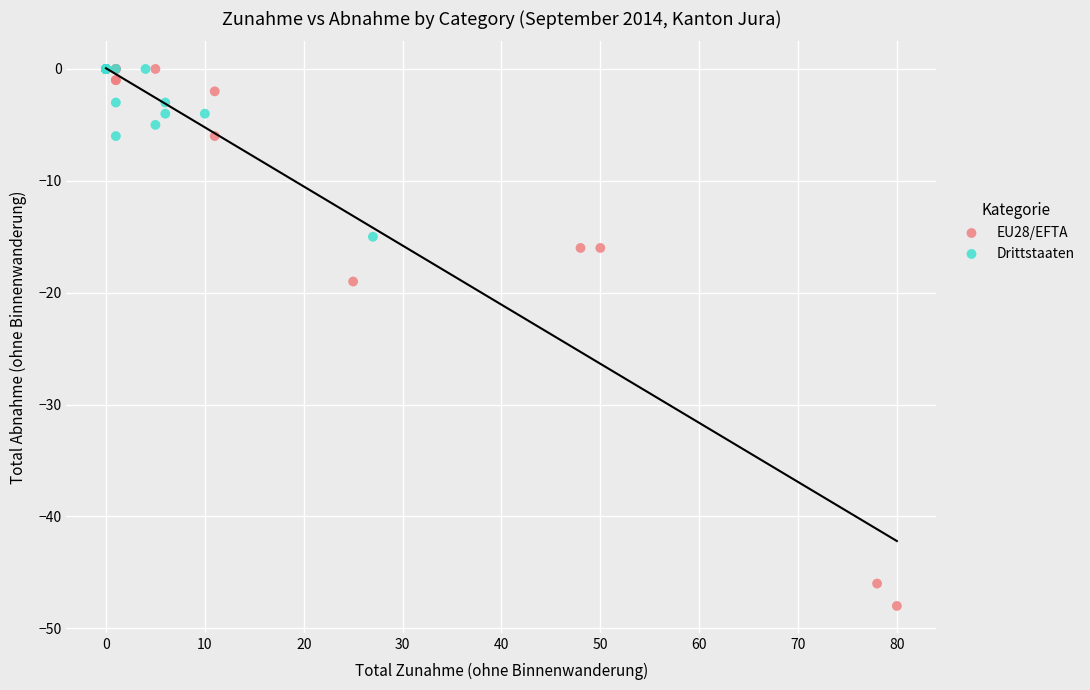

Which series contains the lowest Y value?

EU28/EFTA